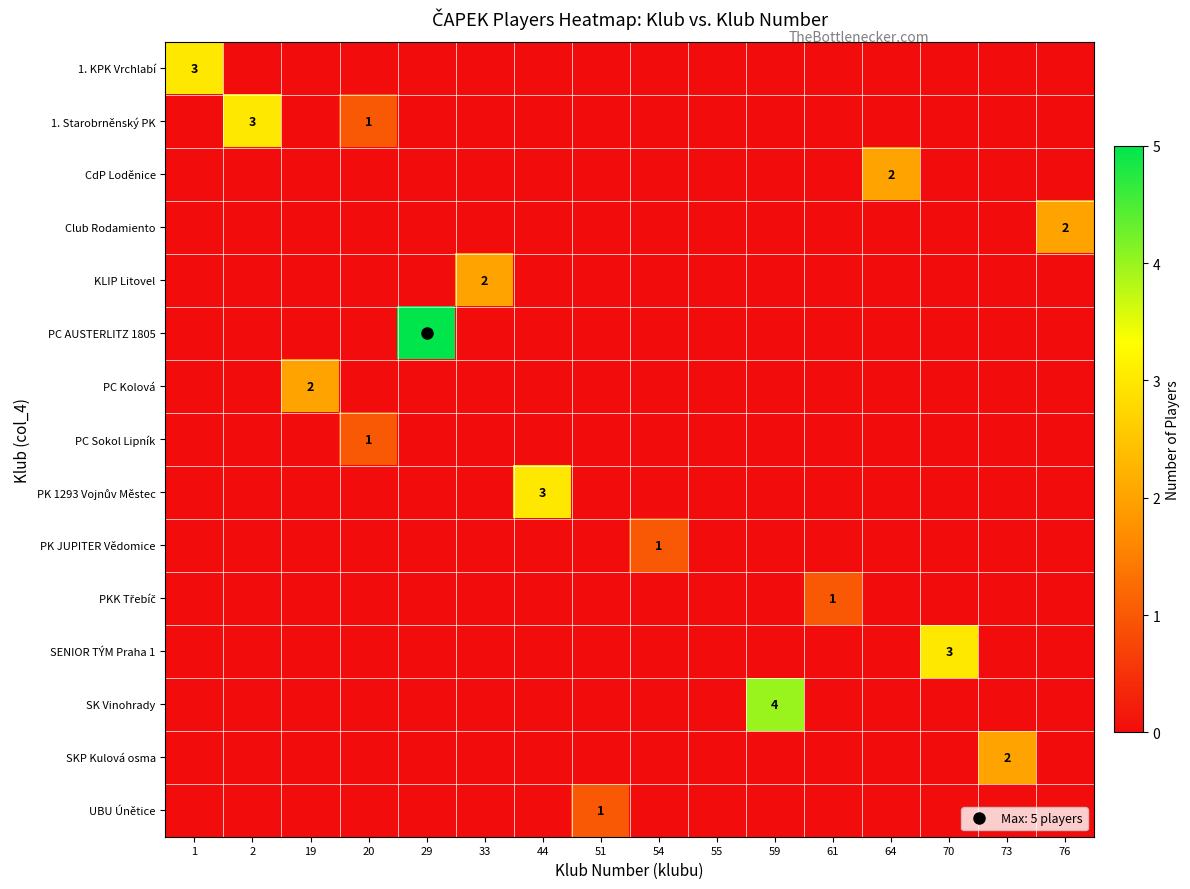

The PC AUSTERLITZ 1805 series shows 0 at 51. True or false?

True